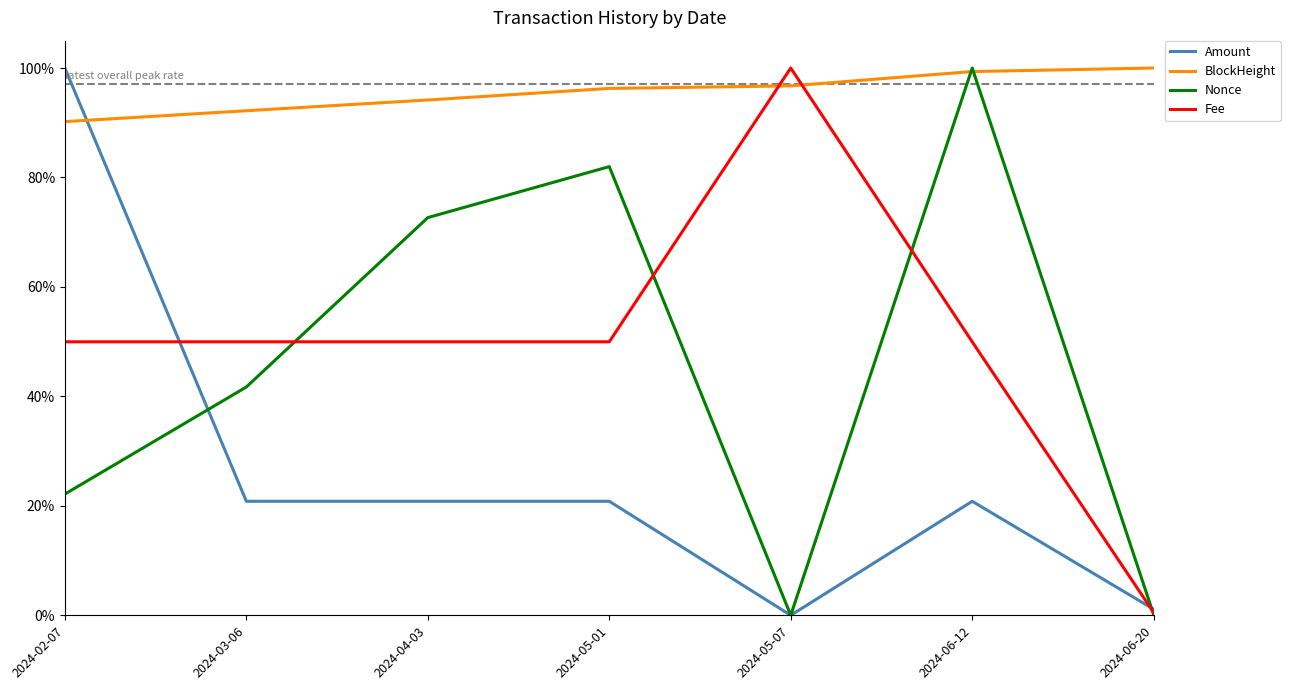

What is the difference between the maximum and minimum values in the Nonce series?

1.0